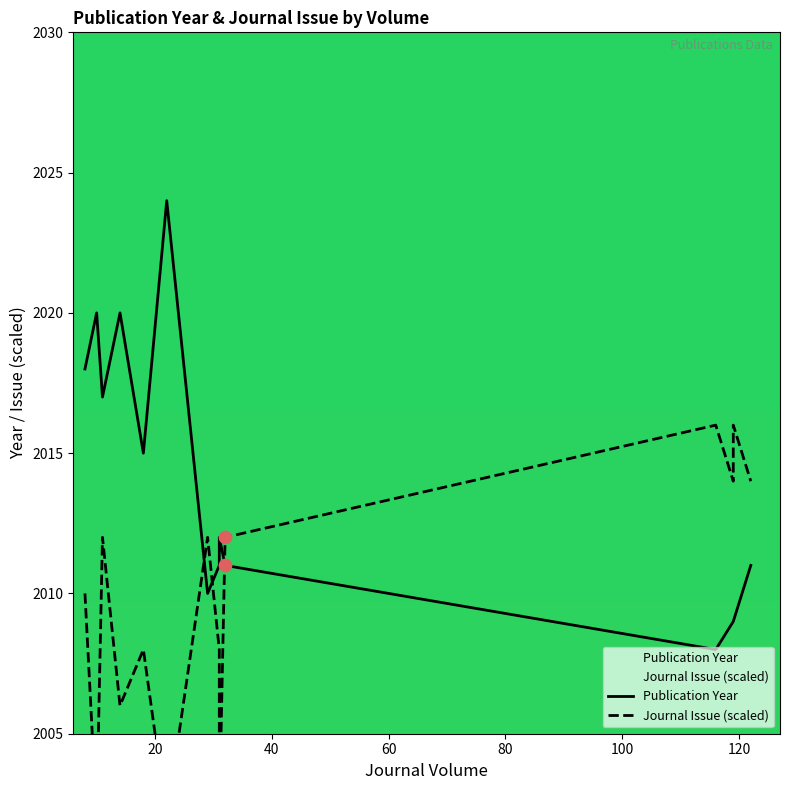

Which series contains the highest Y value?

Publication Year